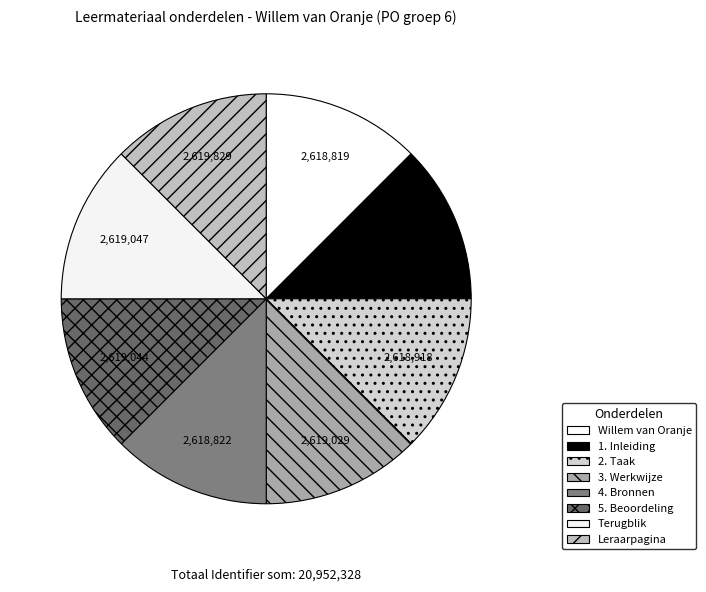

To the nearest percent, what portion does Willem van Oranje represent?

12%